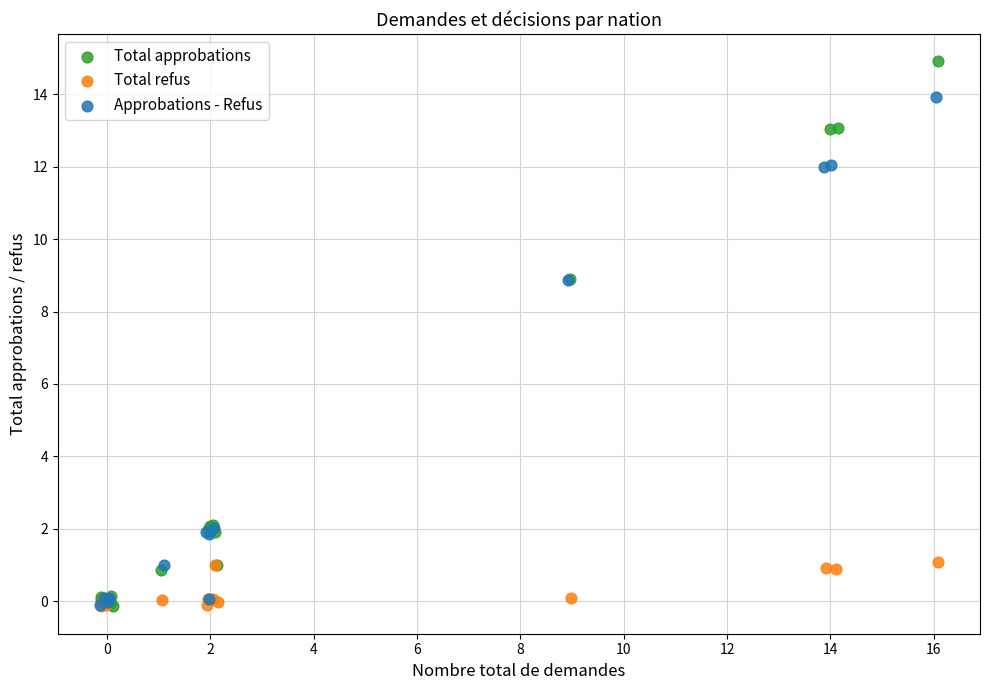

What are all the series names shown in the legend?

Total approbations, Total refus, Approbations - Refus